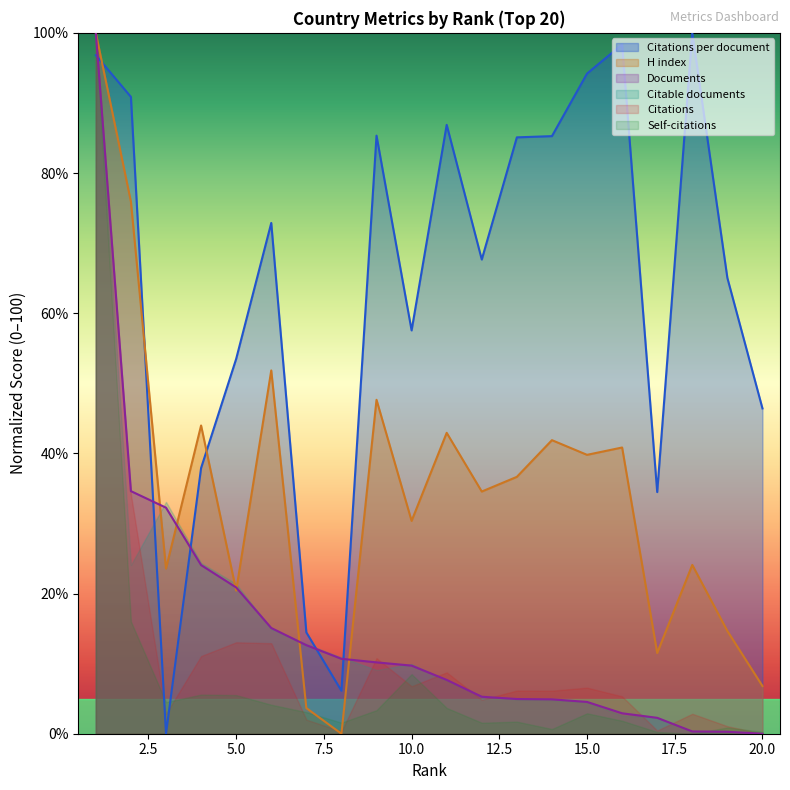

What is the greatest value displayed?

100.0